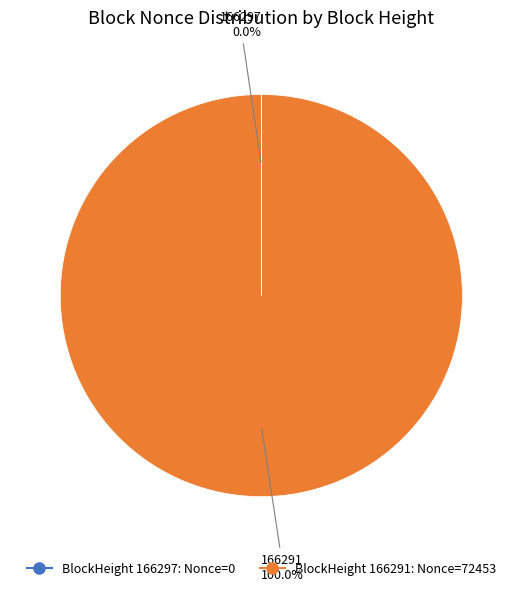

Does any single category account for the majority?

Yes